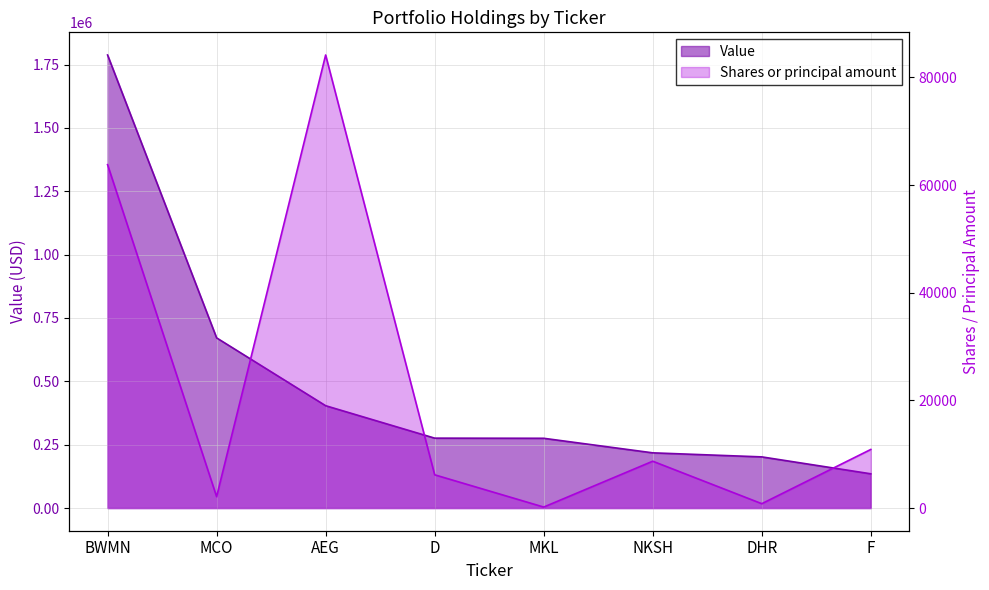

Between BWMN and NKSH, which series saw the biggest shift?

Value